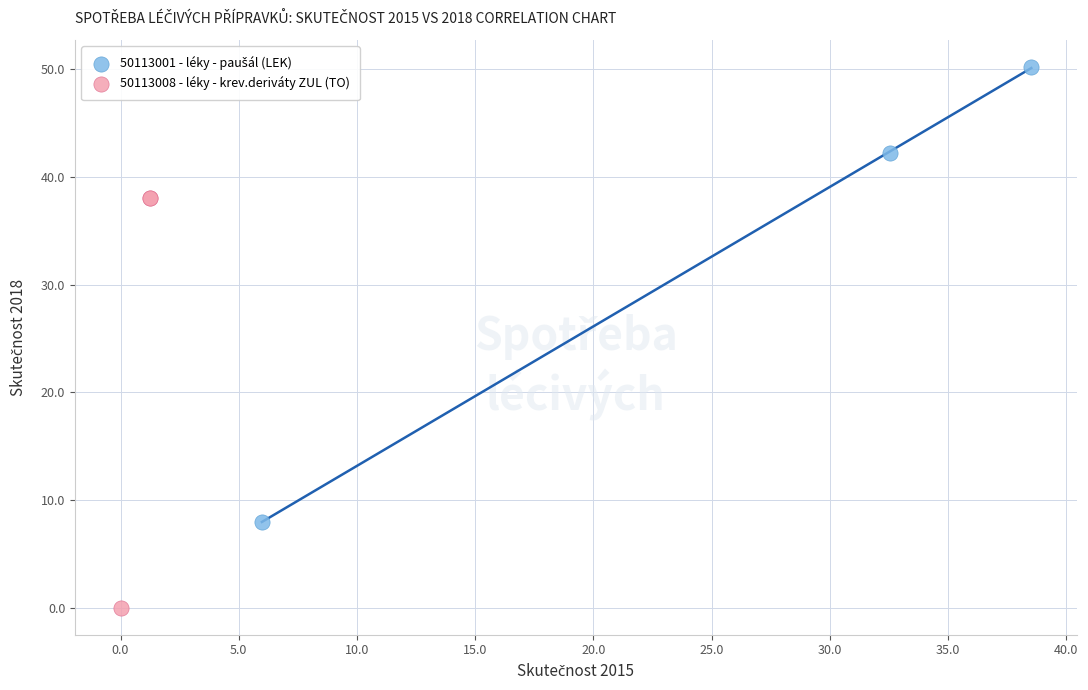

Which series reaches the minimum Y coordinate?

50113008 - léky - krev.deriváty ZUL (TO)